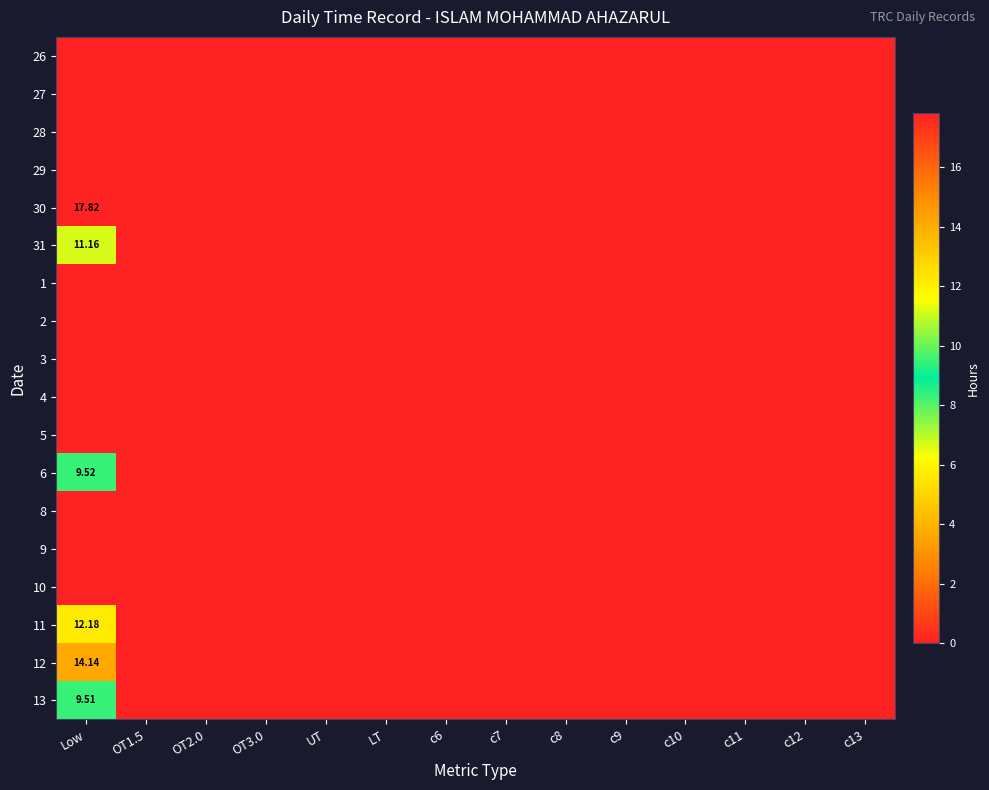

Is it true that 13 equals -3.0 at c8?

False